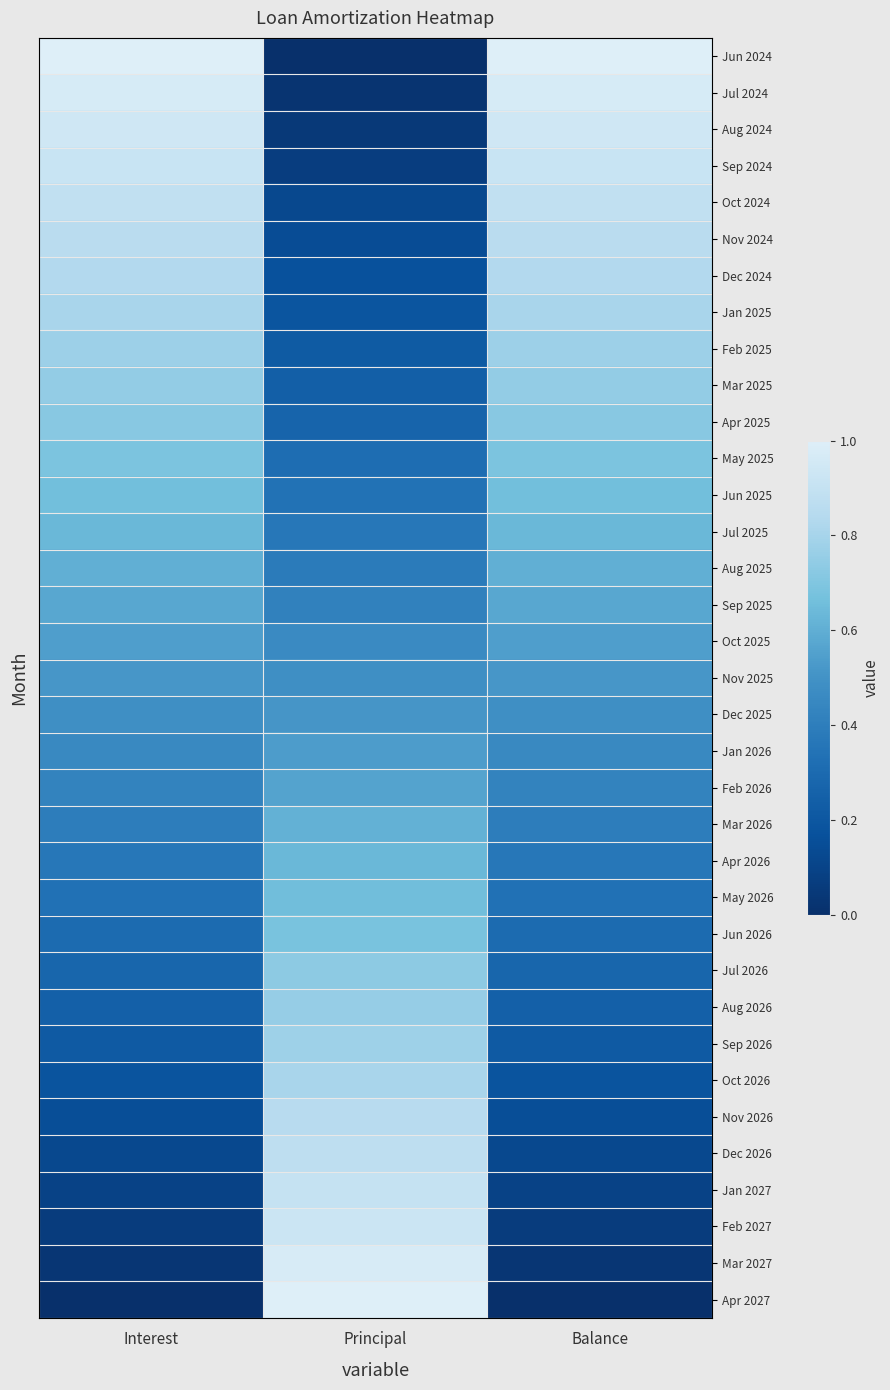

How many distinct data groups are displayed?

35